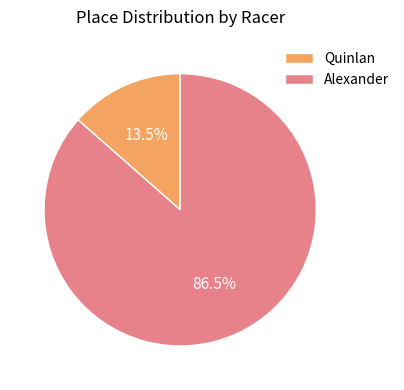

True or false: Alexander accounts for 92% of the total.

False